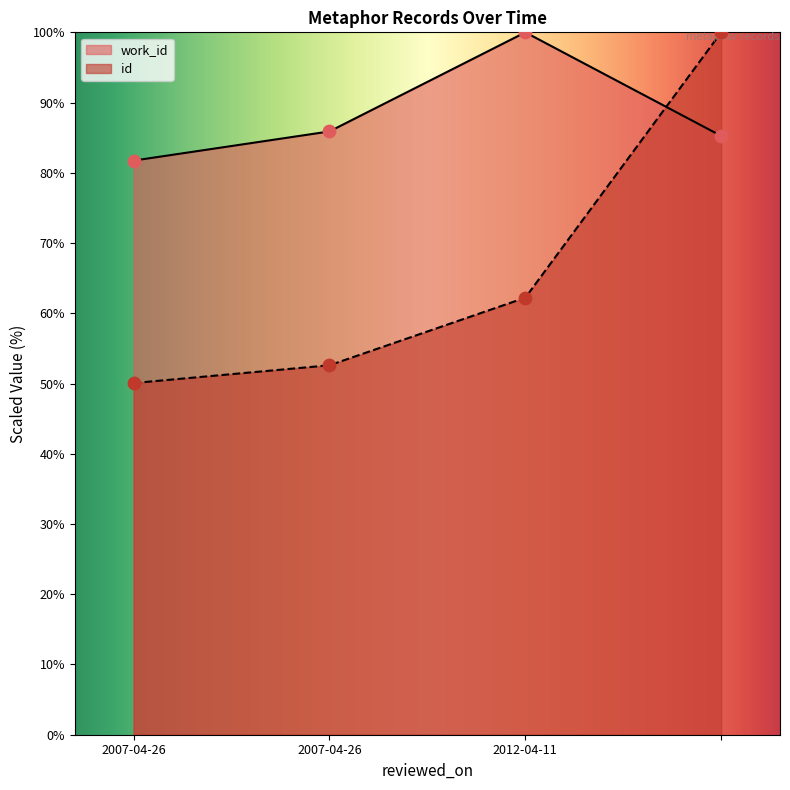

Which series has the widest spread of Y values?

id